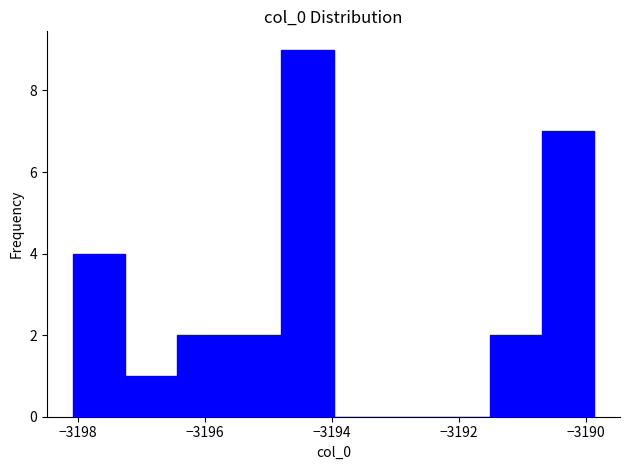

How tall is the bar that spans -3194.8 to -3194.0 on the x-axis? Neither the bar edges nor the heights are printed on the chart, so give them approximately, as read against the axes.

9